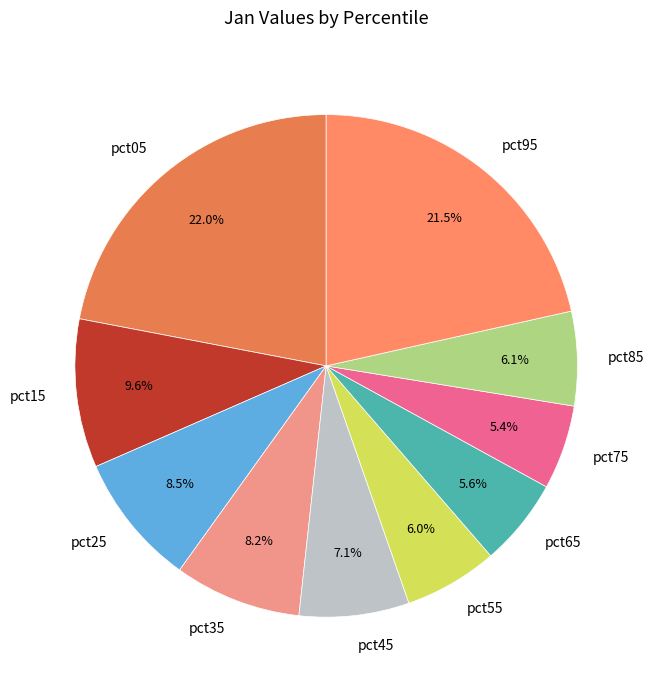

Combined, do pct25 and pct45 account for over 50%?

No